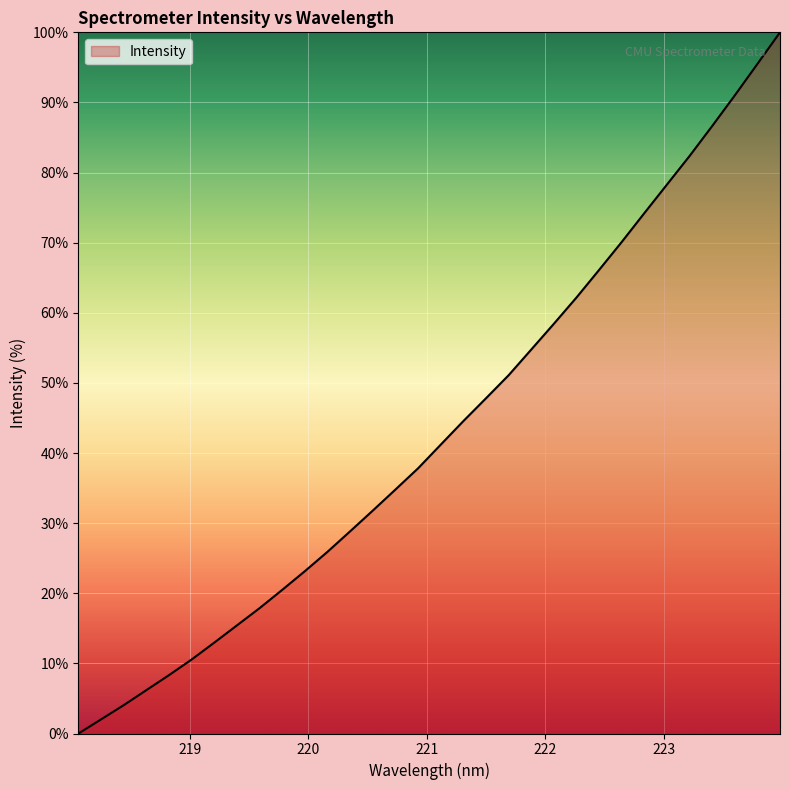

What is the maximum value shown in the chart?

100.0